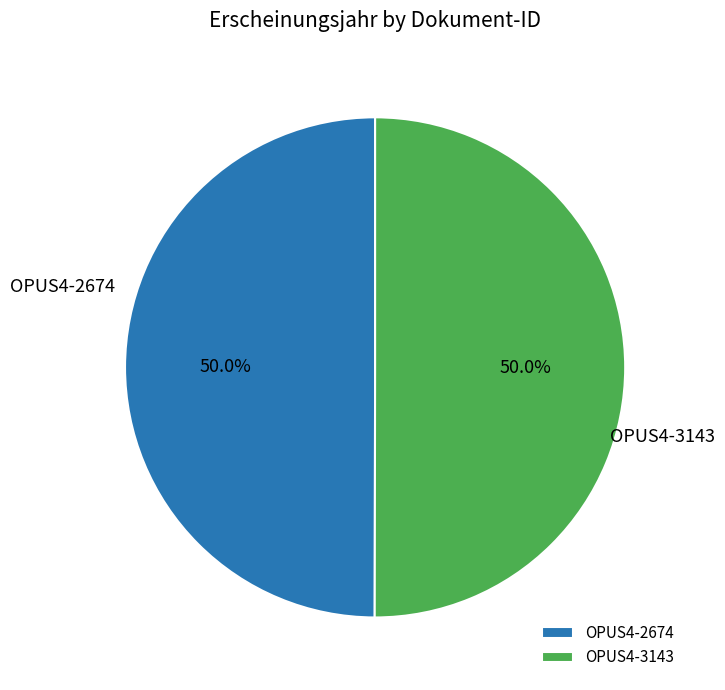

What is the total percentage of OPUS4-2674 and OPUS4-3143?

100.0%